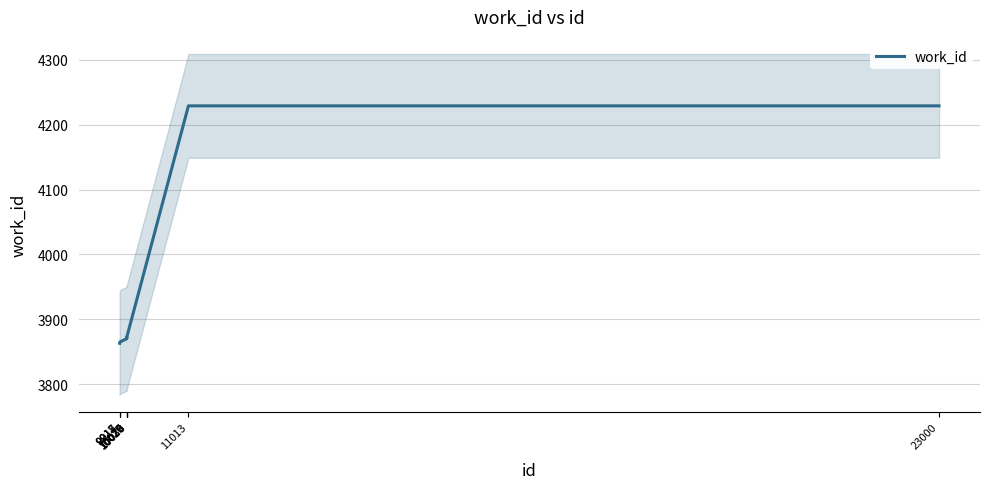

The chart shows a value of 4229 at 11013. True or false?

True